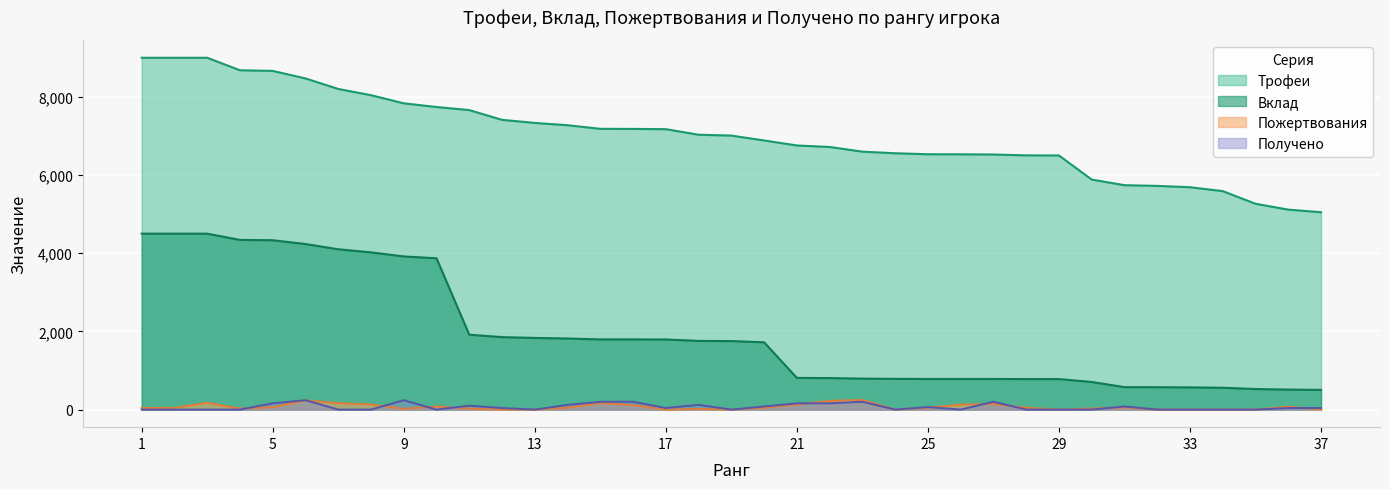

How many lines are shown in the chart?

4